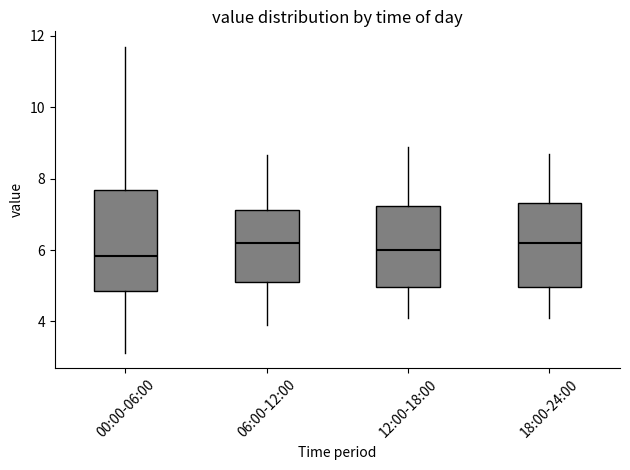

Comparing the boxes themselves (not the whiskers), which one is the tallest?

00:00-06:00